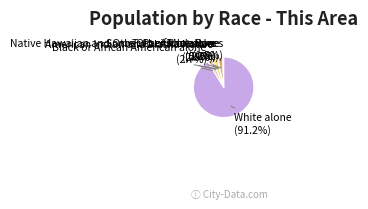

Does any single category account for the majority?

Yes